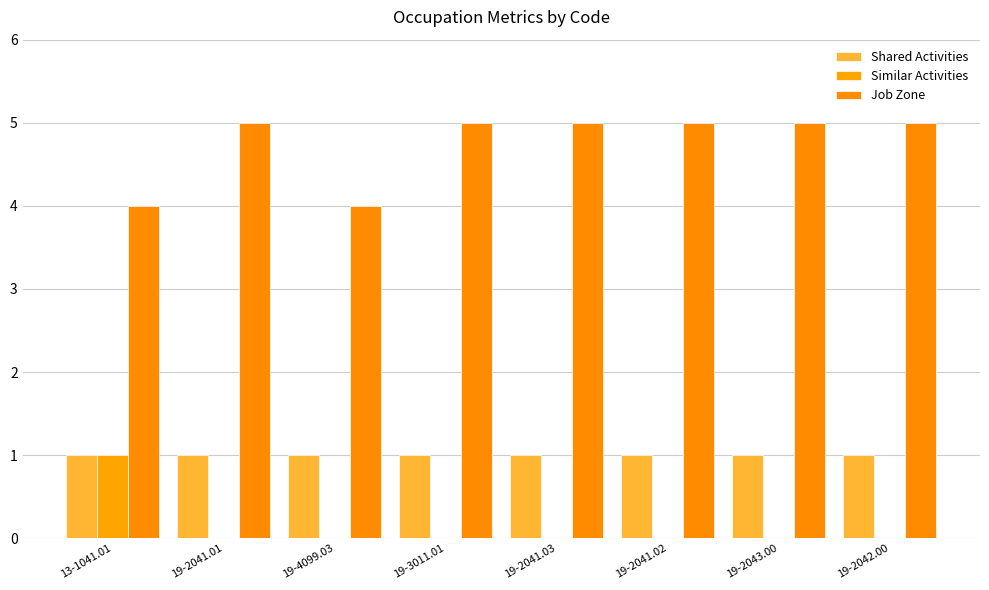

Rank the series by their maximum value, from lowest to highest.

Shared Activities, Similar Activities, Job Zone